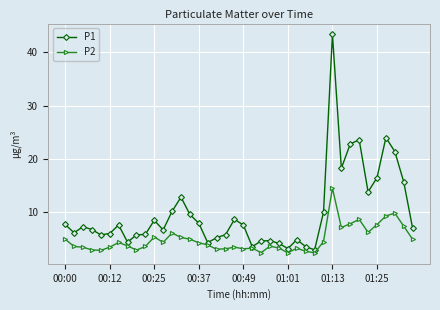

Which series has the largest total across all categories?

P1